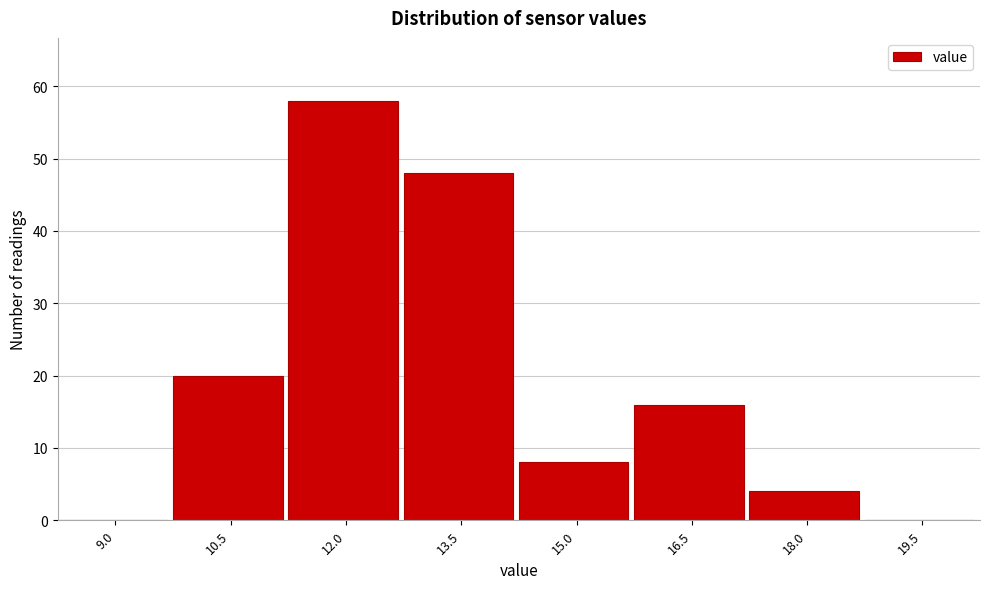

Reading left to right, transcribe all the data shown in this chart.

9.0=0	10.5=20	12.0=58	13.5=48	15.0=8	16.5=16	18.0=4	19.5=0